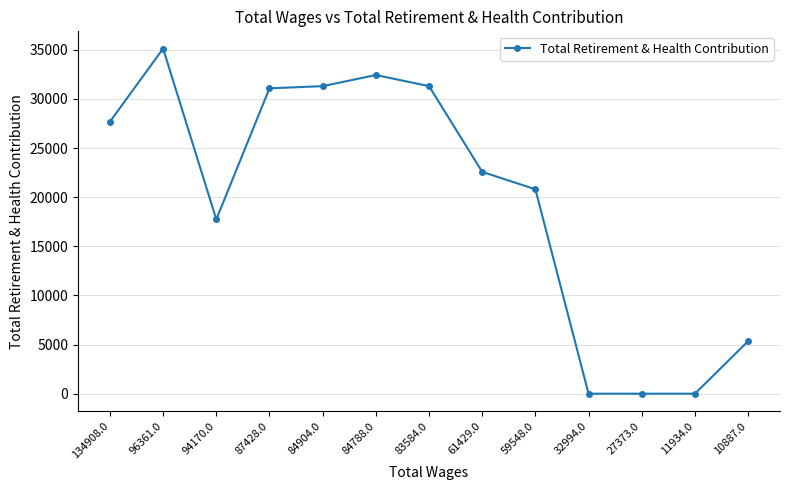

At which category does the data reach its first local peak?

96361.0